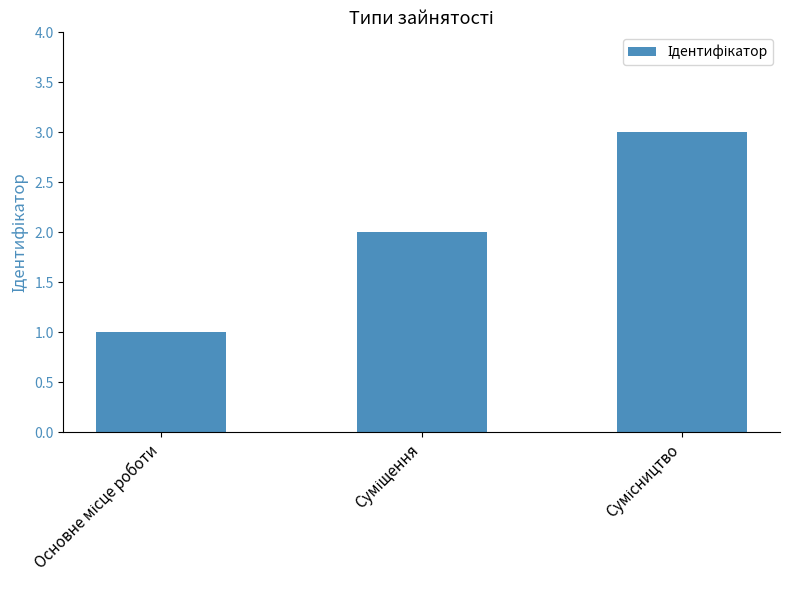

What is the sum of all values?

6